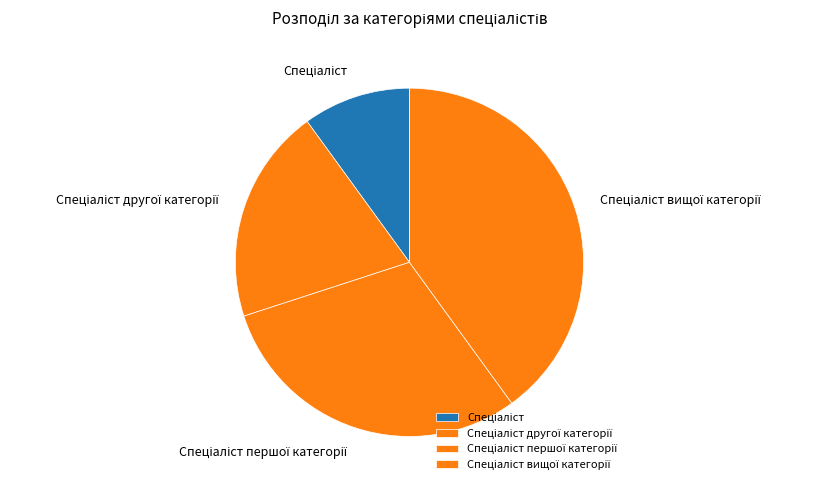

Is there a majority slice in this chart?

No